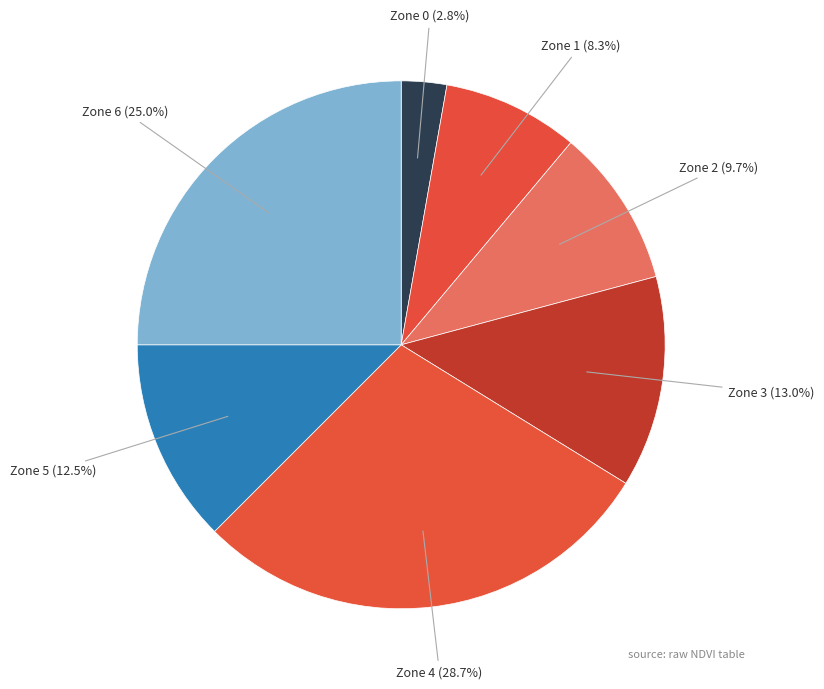

Combined, what portion of the pie is Zone 0 and Zone 2?

12.5%